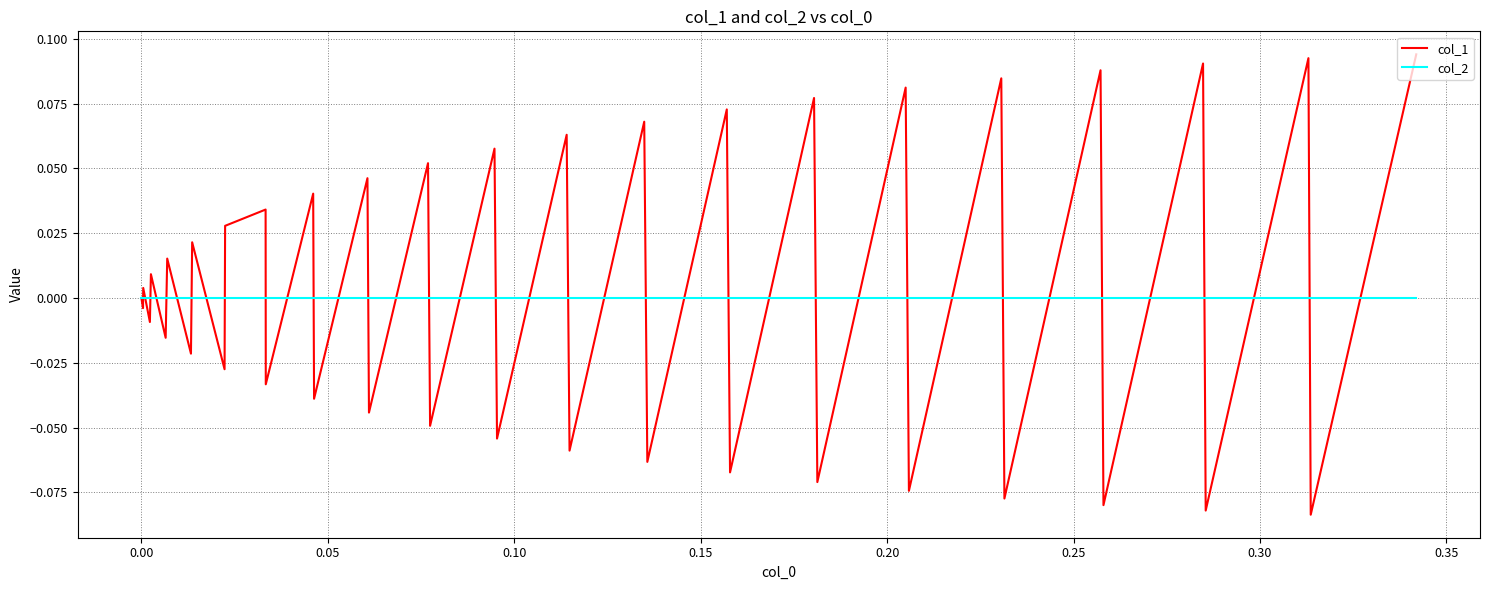

List the series in order of their peak value, highest first.

col_1, col_2